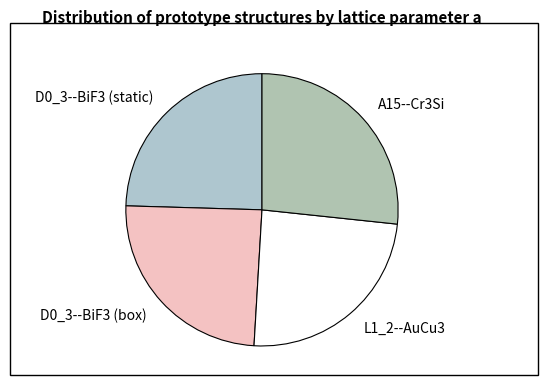

Is there a majority slice in this chart?

No